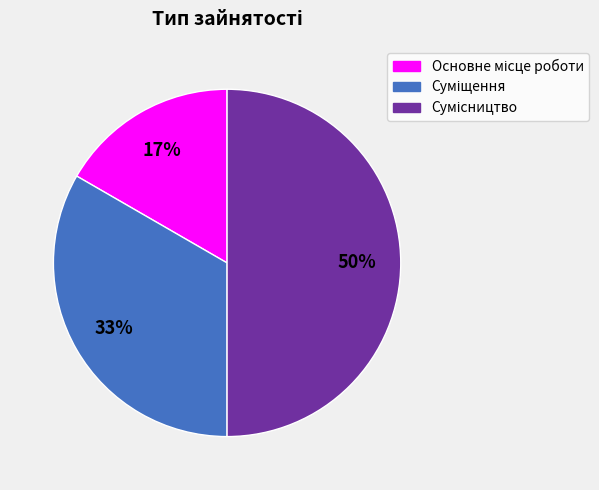

To the nearest percent, what is the difference between the largest and smallest slice percentages?

33%